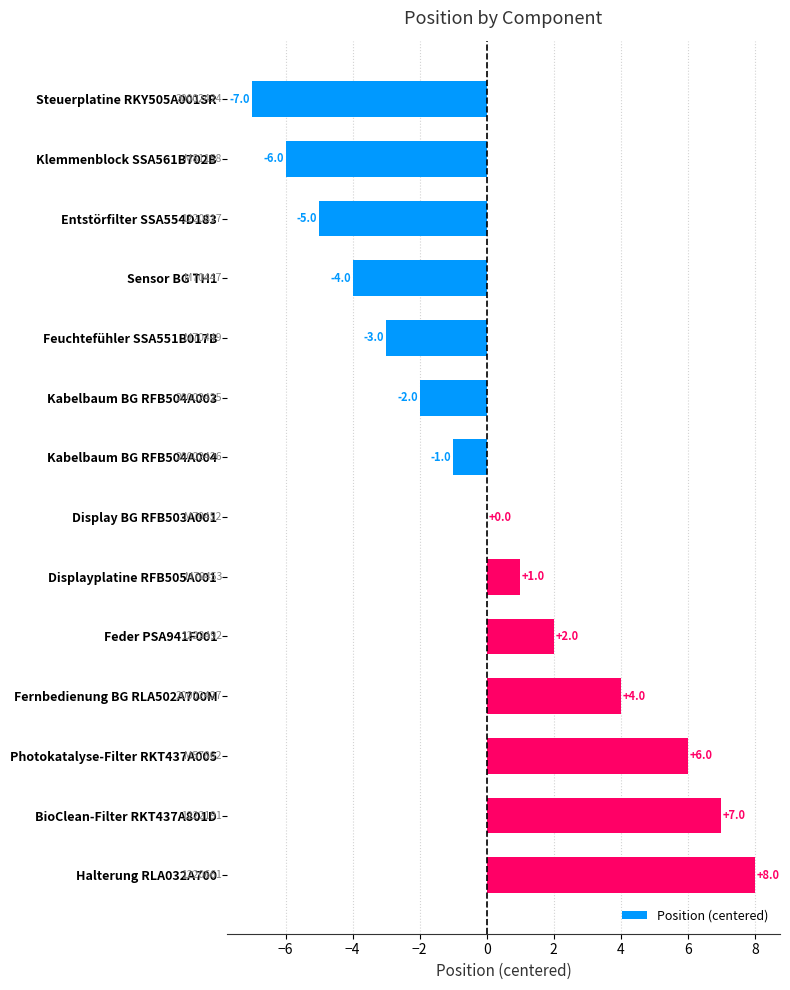

What is the maximum value shown in the chart?

8